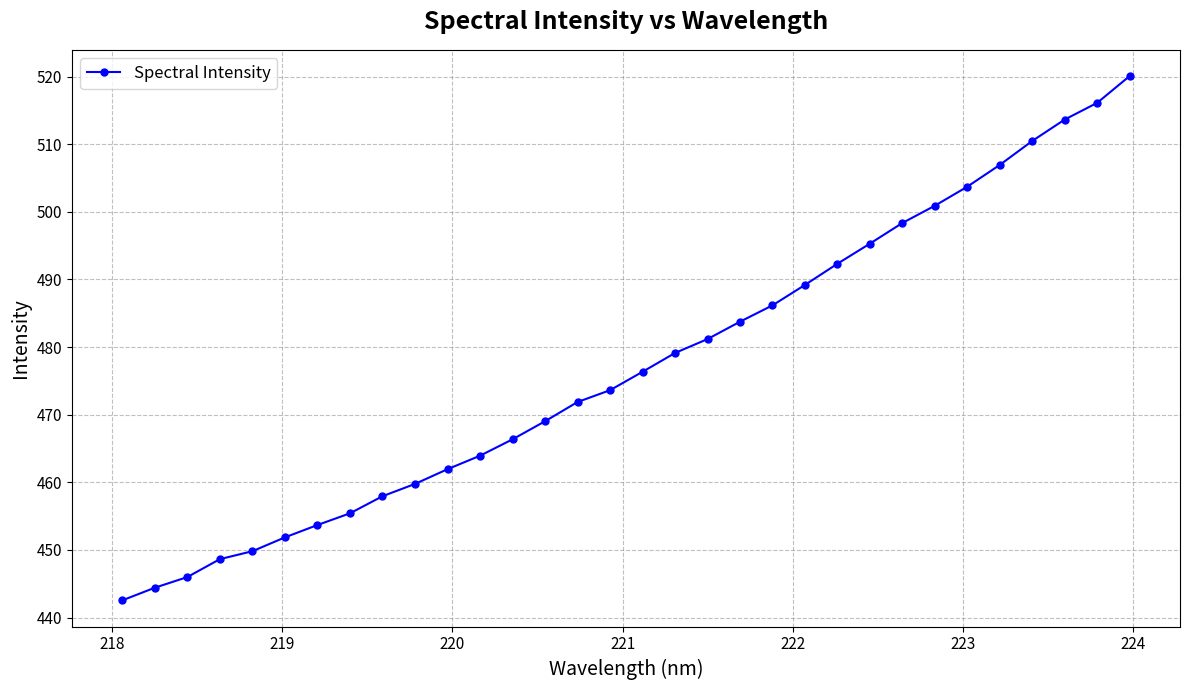

What is the greatest value displayed?

520.1